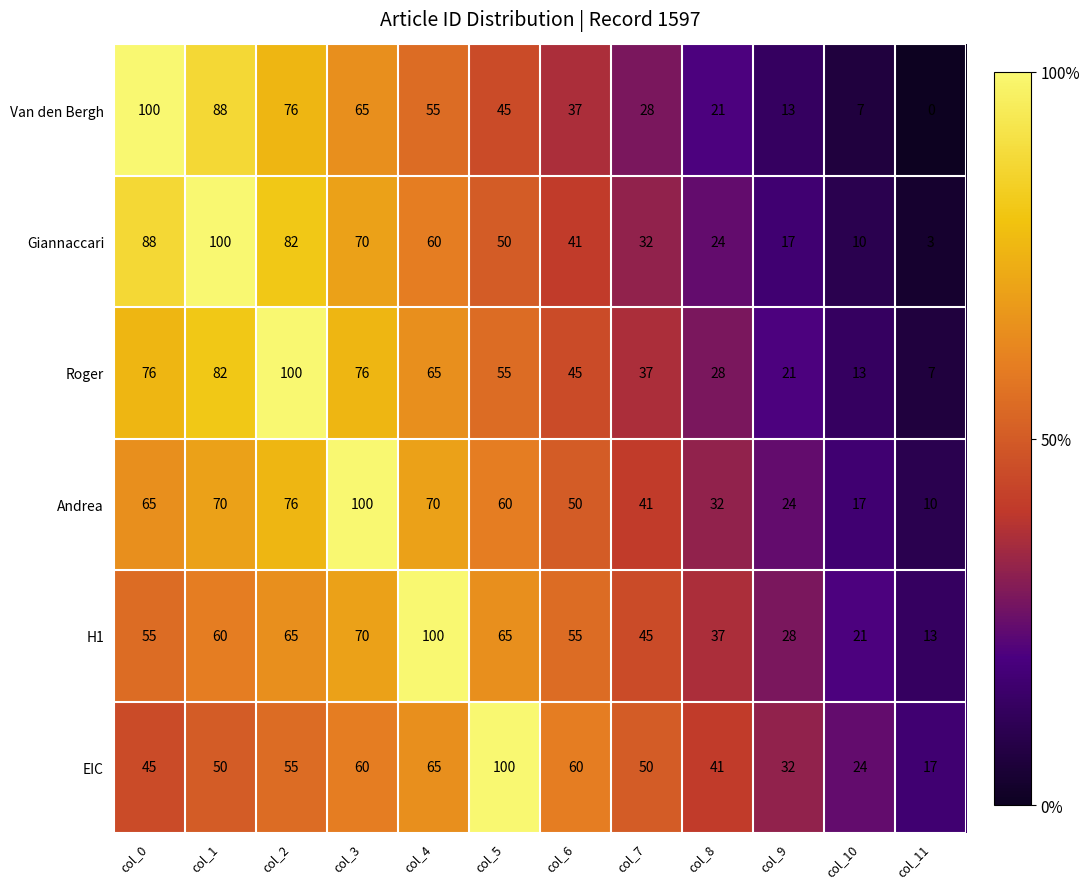

How many values in the Andrea series are below 60?

6